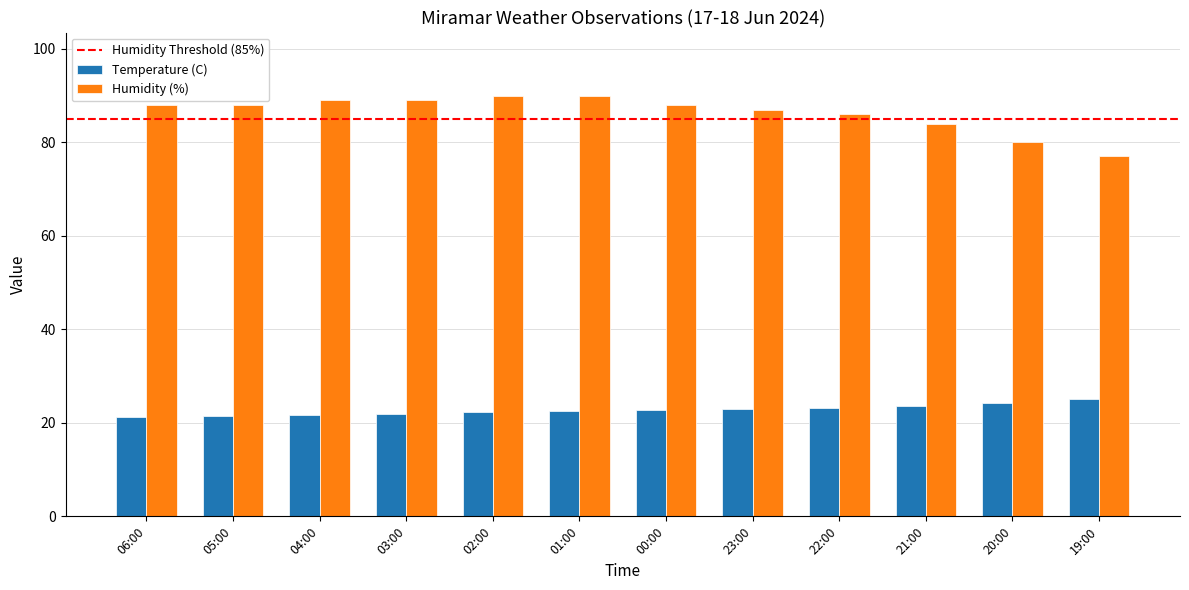

What is the sum of all Temperature (C) values?

273.1